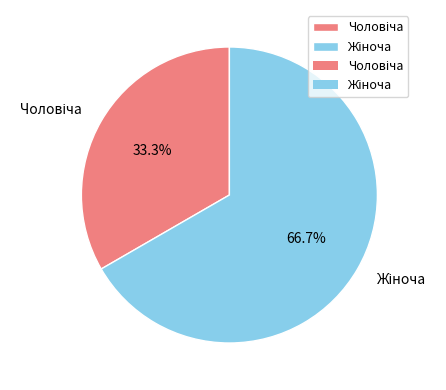

Is there a majority slice in this chart?

Yes